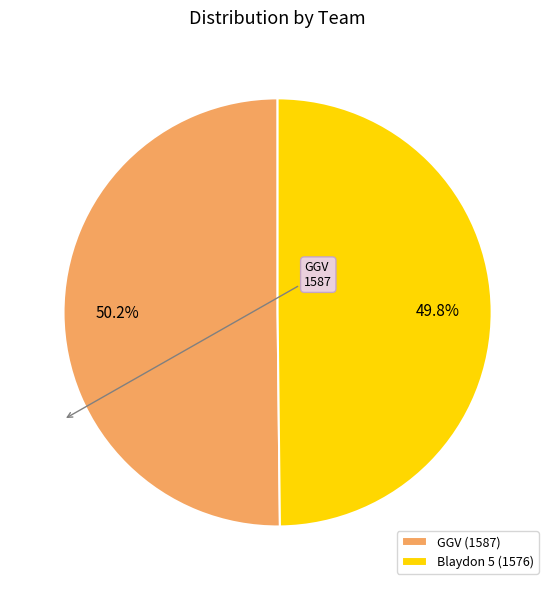

Is there any slice that represents more than half of the pie?

Yes